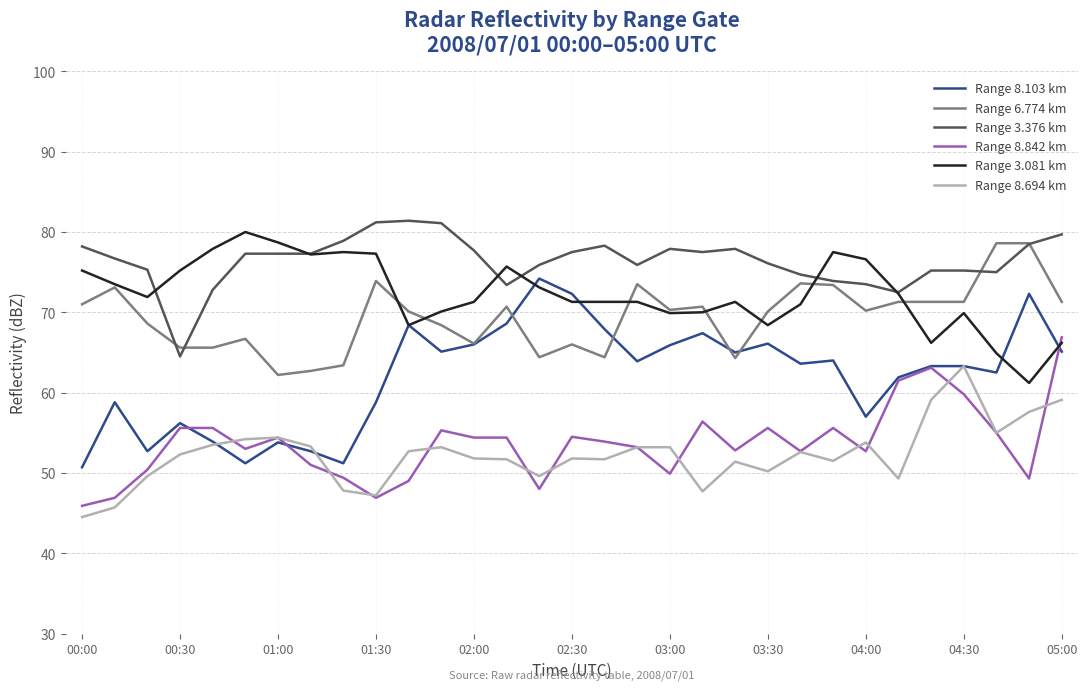

After their last crossing, which series has the higher values: Range 6.774 km or Range 8.103 km?

Range 6.774 km